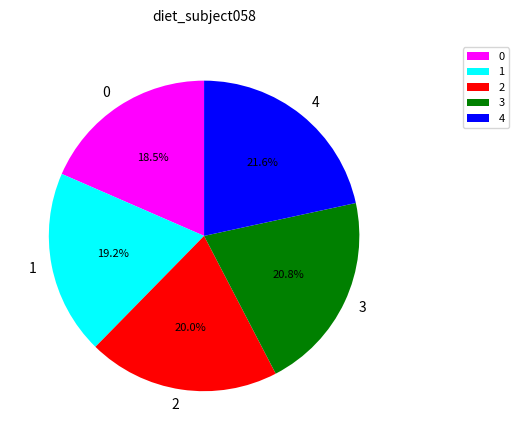

What is the largest slice in the pie chart?

4